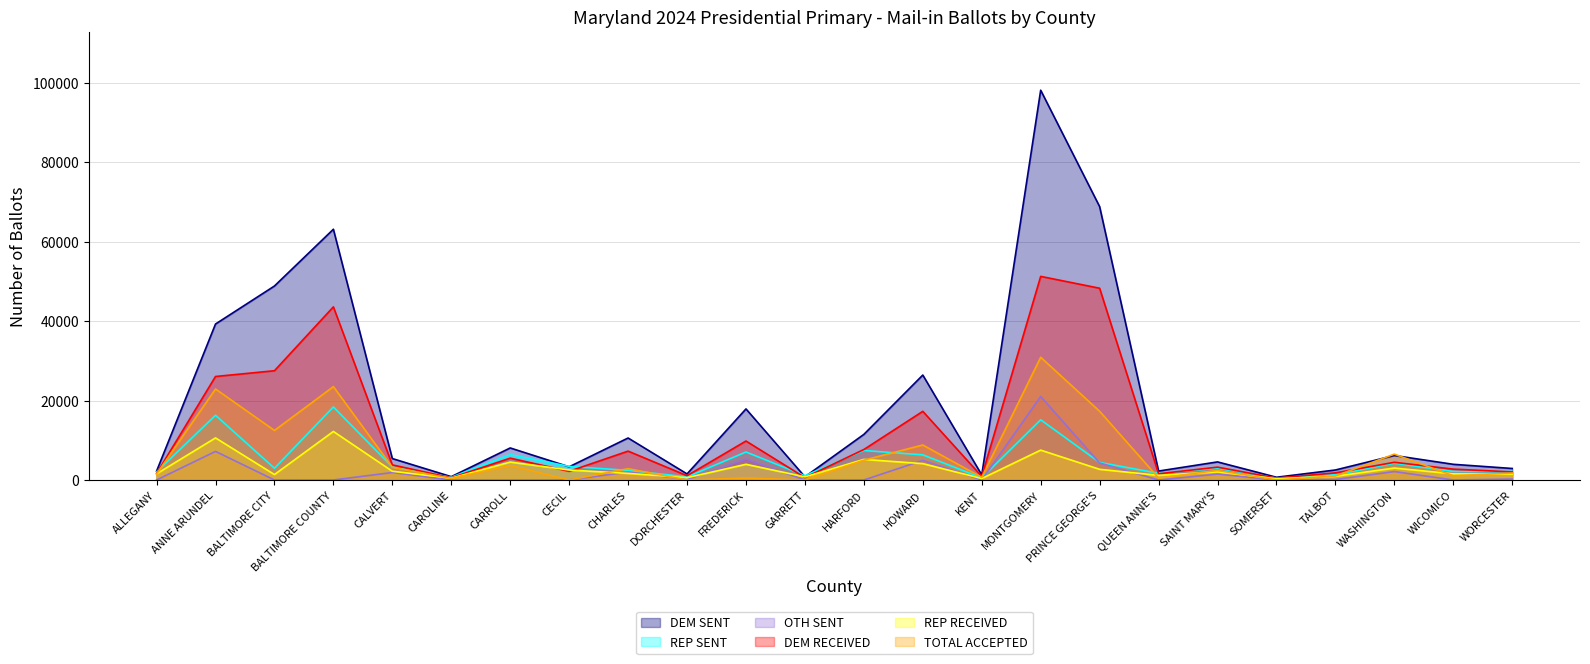

What is the maximum value shown in the chart?

98102